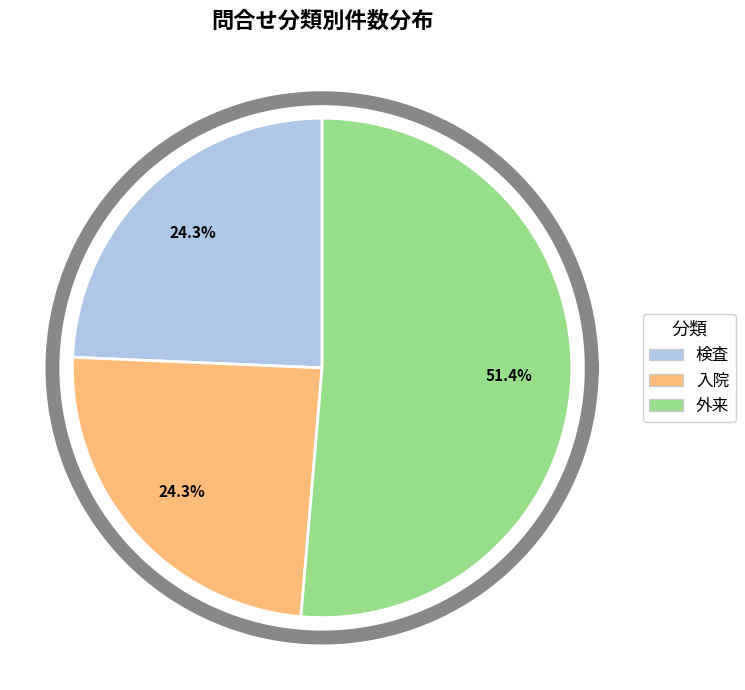

Is it true that 外来 is 65% of the pie?

False